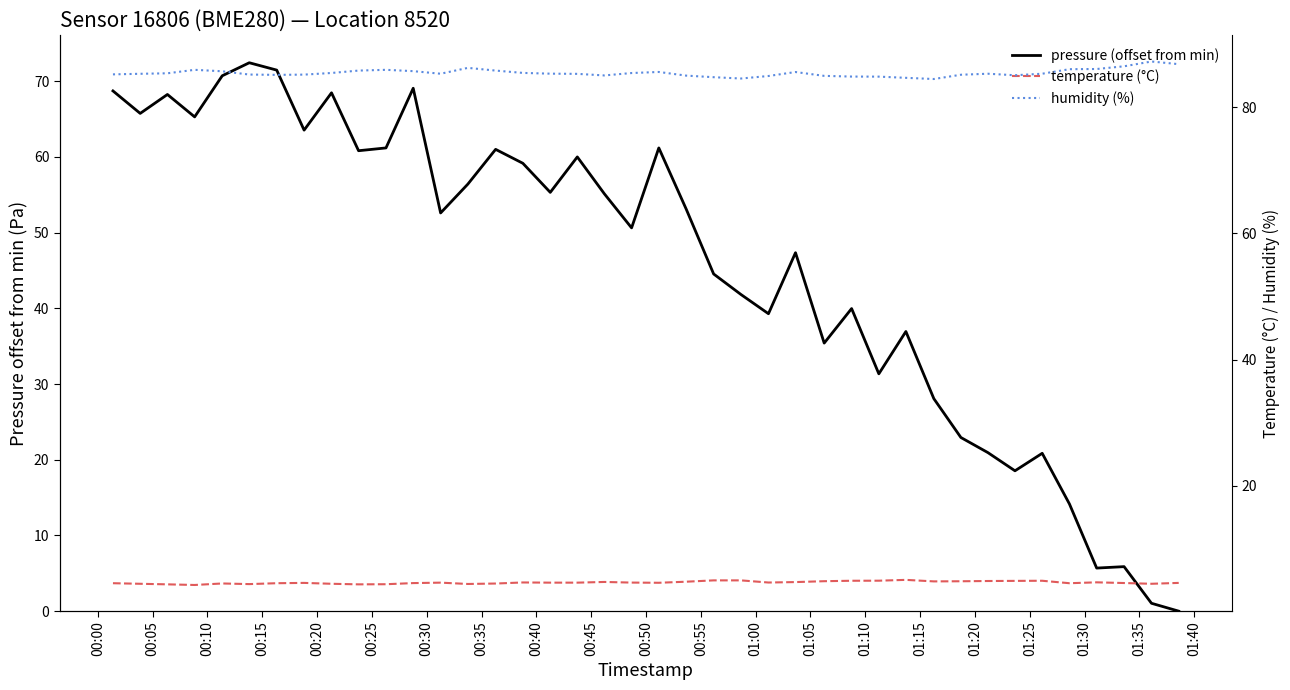

How many lines are shown in the chart?

3